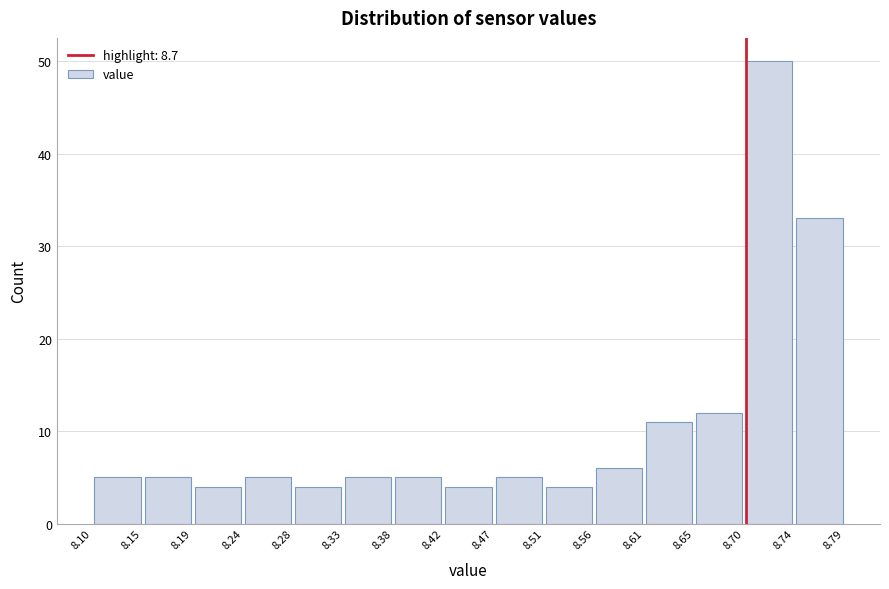

Reading left to right, transcribe this chart: for each bar, give the range it covers on the x-axis and its height. The values are not printed on the chart, so give them approximately, as read against the axis.

8.10 to 8.15: 5
8.15 to 8.19: 5
8.19 to 8.24: 4
8.24 to 8.28: 5
8.28 to 8.33: 4
8.33 to 8.38: 5
8.38 to 8.42: 5
8.42 to 8.47: 4
8.47 to 8.51: 5
8.51 to 8.56: 4
8.56 to 8.61: 6
8.61 to 8.65: 11
8.65 to 8.70: 12
8.70 to 8.74: 50
8.74 to 8.79: 33